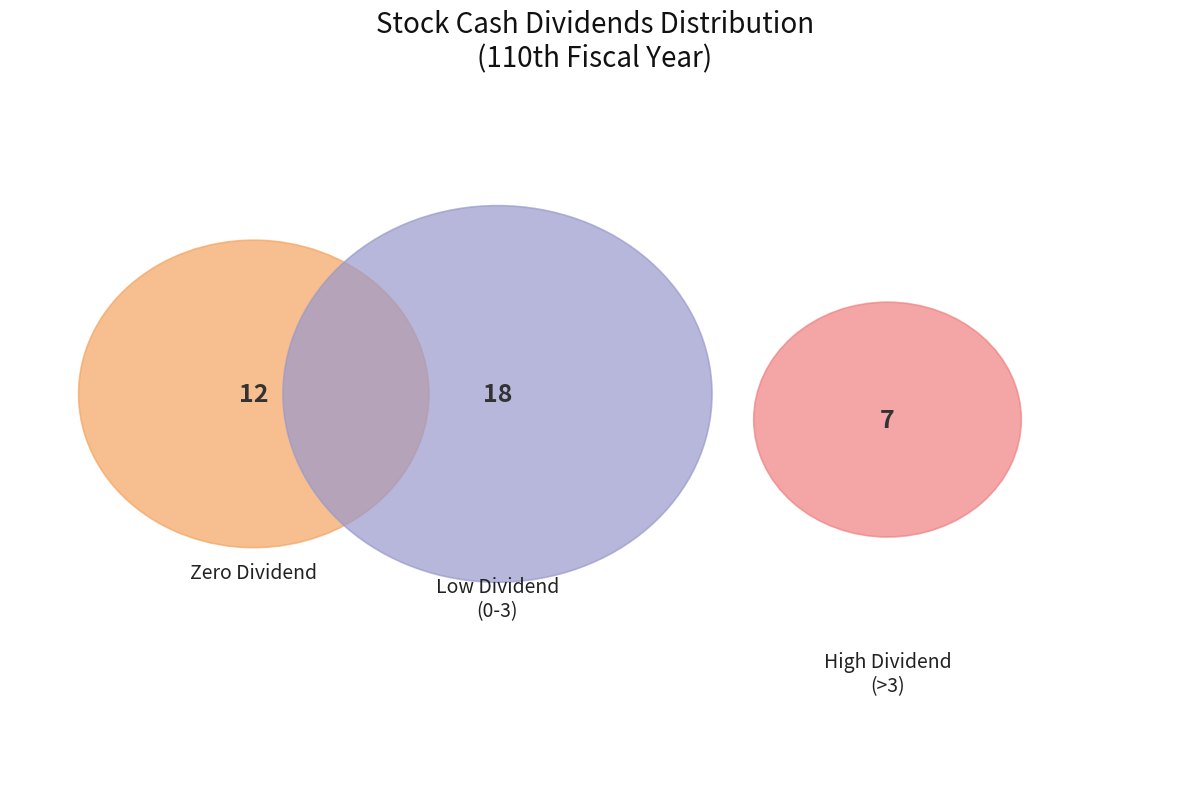

The 和勤 slice represents 12% of the pie. True or false?

False